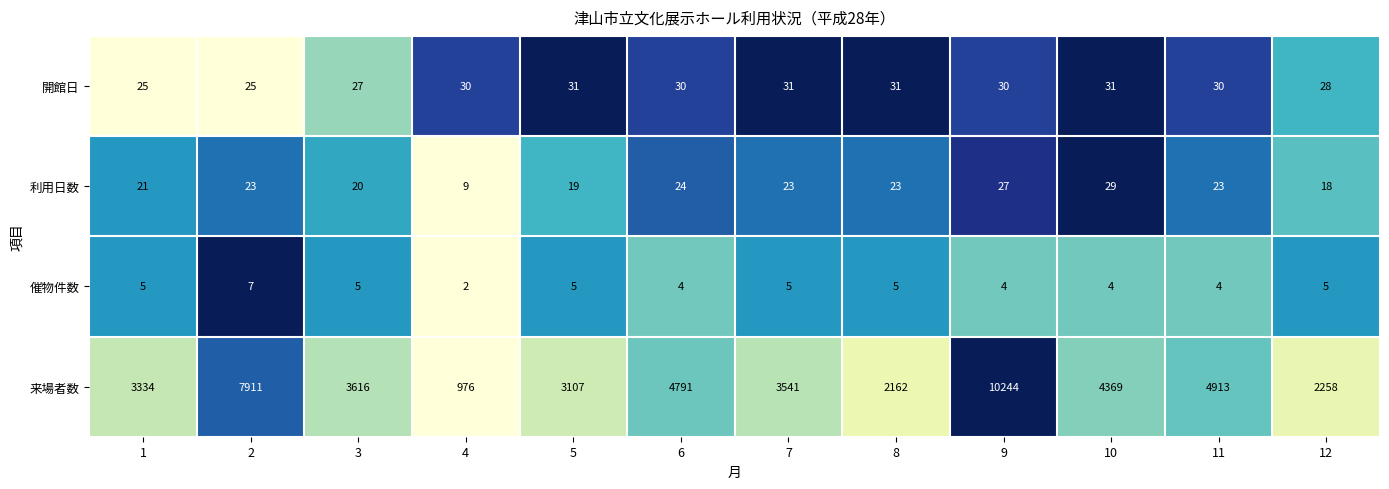

Count the 開館日 values in the range 28 to 31.

9